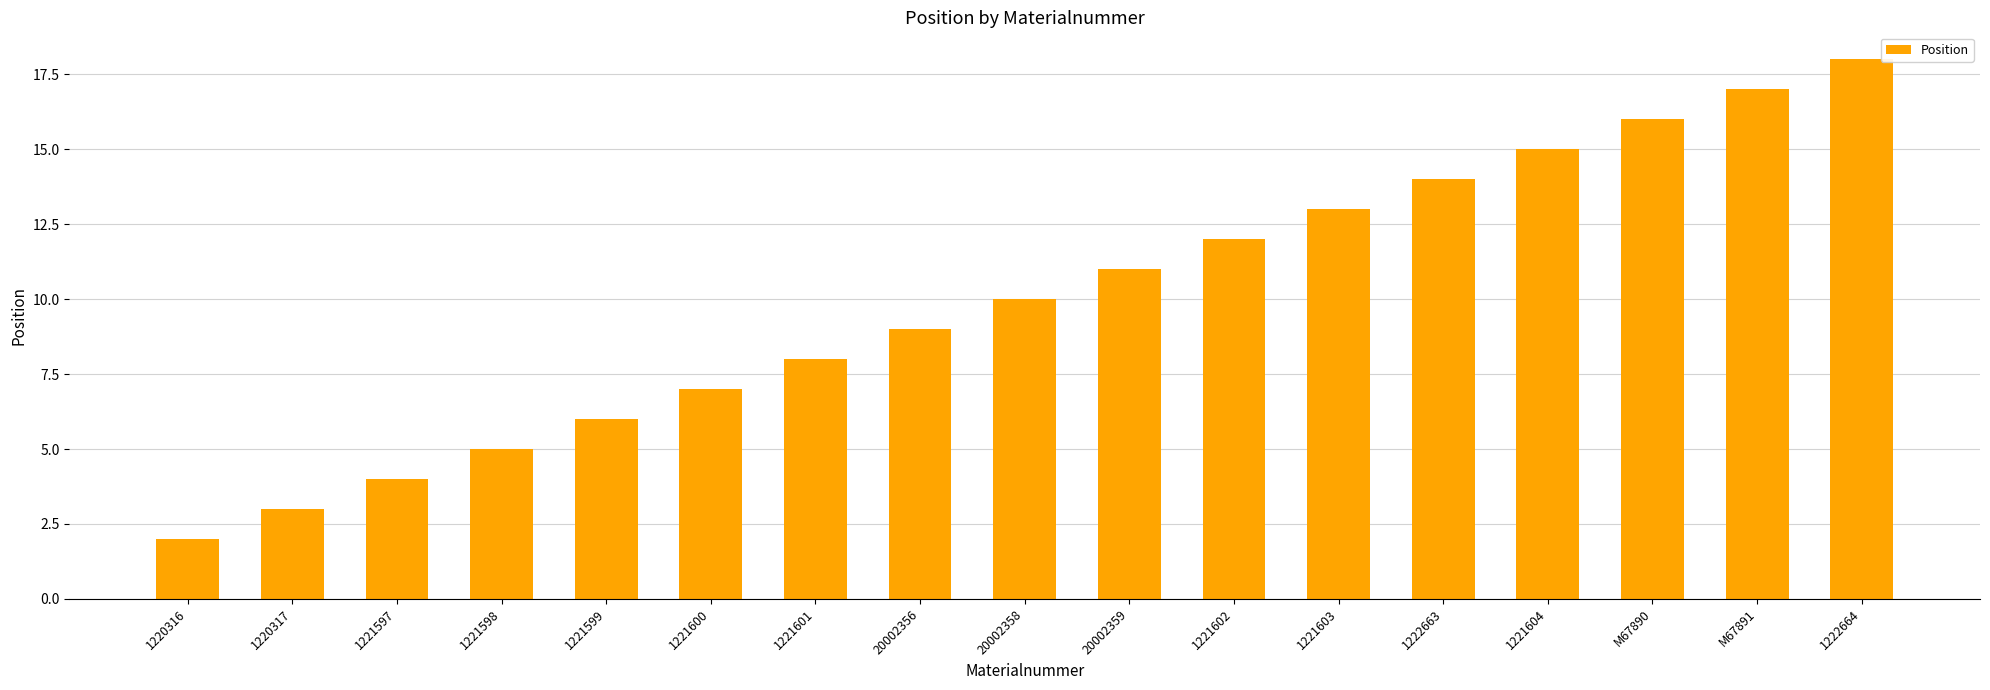

The value at 1221598 is 7. True or false?

False